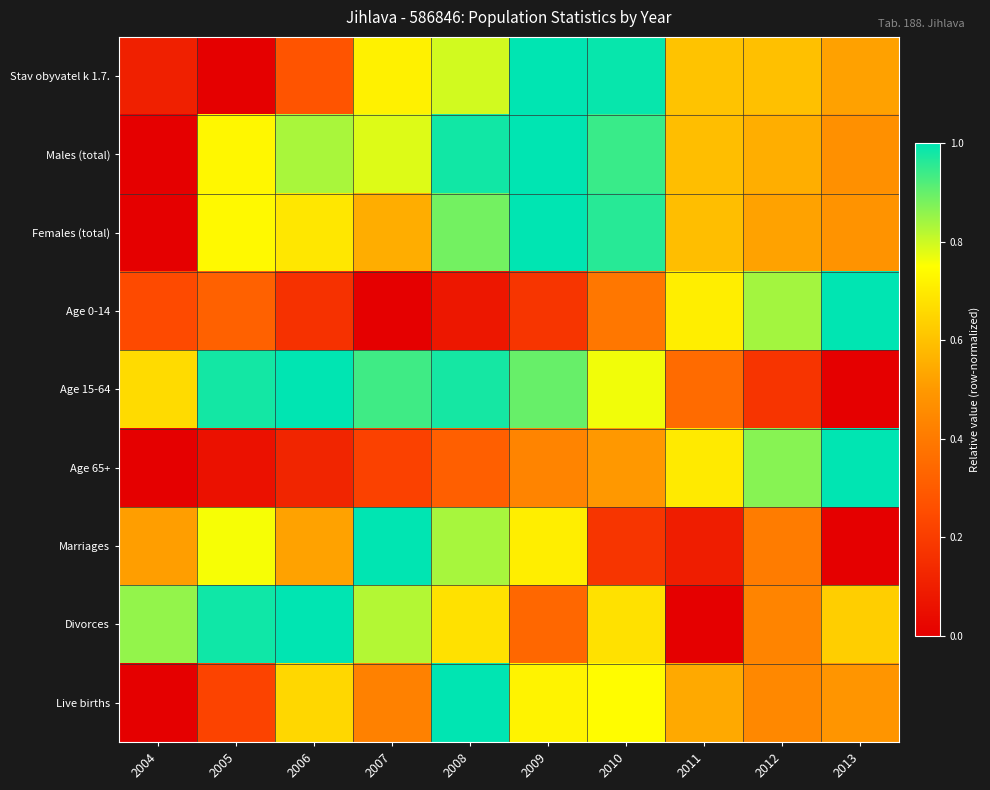

Reading left to right, list all the values displayed in this chart.

Stav obyvatel k 1.7.: 2004=0.1	2005=0.0	2006=0.3	2007=0.7	2008=0.8	2009=1.0	2010=1.0	2011=0.6	2012=0.6	2013=0.5
Males (total): 2004=0.0	2005=0.7	2006=0.8	2007=0.8	2008=1.0	2009=1.0	2010=0.9	2011=0.6	2012=0.6	2013=0.5
Females (total): 2004=0.0	2005=0.7	2006=0.7	2007=0.5	2008=0.9	2009=1.0	2010=1.0	2011=0.6	2012=0.5	2013=0.5
Age 0-14: 2004=0.2	2005=0.3	2006=0.2	2007=0.0	2008=0.1	2009=0.2	2010=0.4	2011=0.7	2012=0.8	2013=1.0
Age 15-64: 2004=0.7	2005=1.0	2006=1.0	2007=0.9	2008=1.0	2009=0.9	2010=0.8	2011=0.4	2012=0.2	2013=0.0
Age 65+: 2004=0.0	2005=0.1	2006=0.1	2007=0.2	2008=0.3	2009=0.4	2010=0.5	2011=0.7	2012=0.9	2013=1.0
Marriages: 2004=0.5	2005=0.8	2006=0.5	2007=1.0	2008=0.8	2009=0.7	2010=0.2	2011=0.1	2012=0.4	2013=0.0
Divorces: 2004=0.9	2005=1.0	2006=1.0	2007=0.8	2008=0.7	2009=0.3	2010=0.7	2011=0.0	2012=0.4	2013=0.6
Live births: 2004=0.0	2005=0.2	2006=0.7	2007=0.4	2008=1.0	2009=0.7	2010=0.7	2011=0.5	2012=0.4	2013=0.5